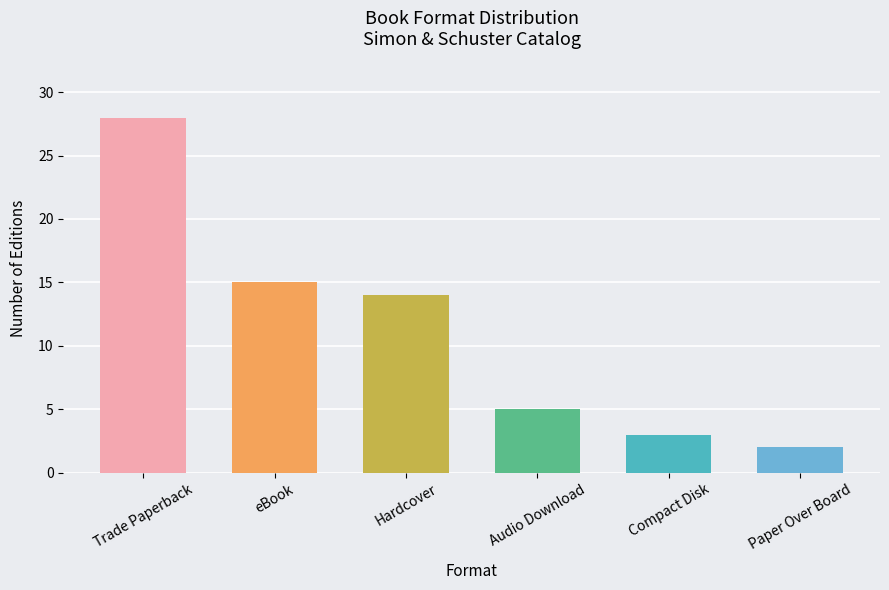

What is the difference between the second highest and minimum values?

13